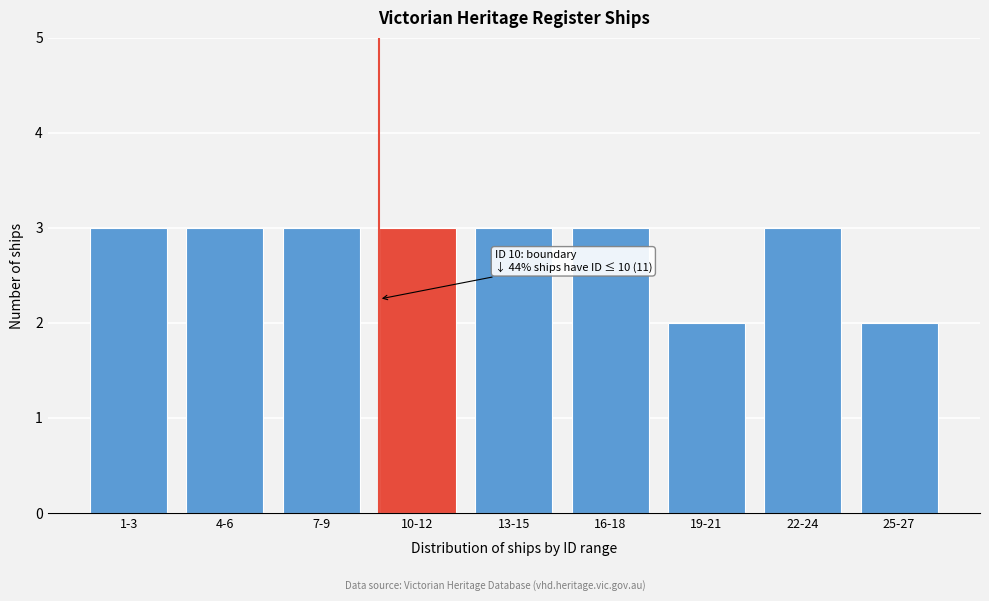

Reading right to left, transcribe all the data shown in this chart.

25-27=2	22-24=3	19-21=2	16-18=3	13-15=3	10-12=3	7-9=3	4-6=3	1-3=3